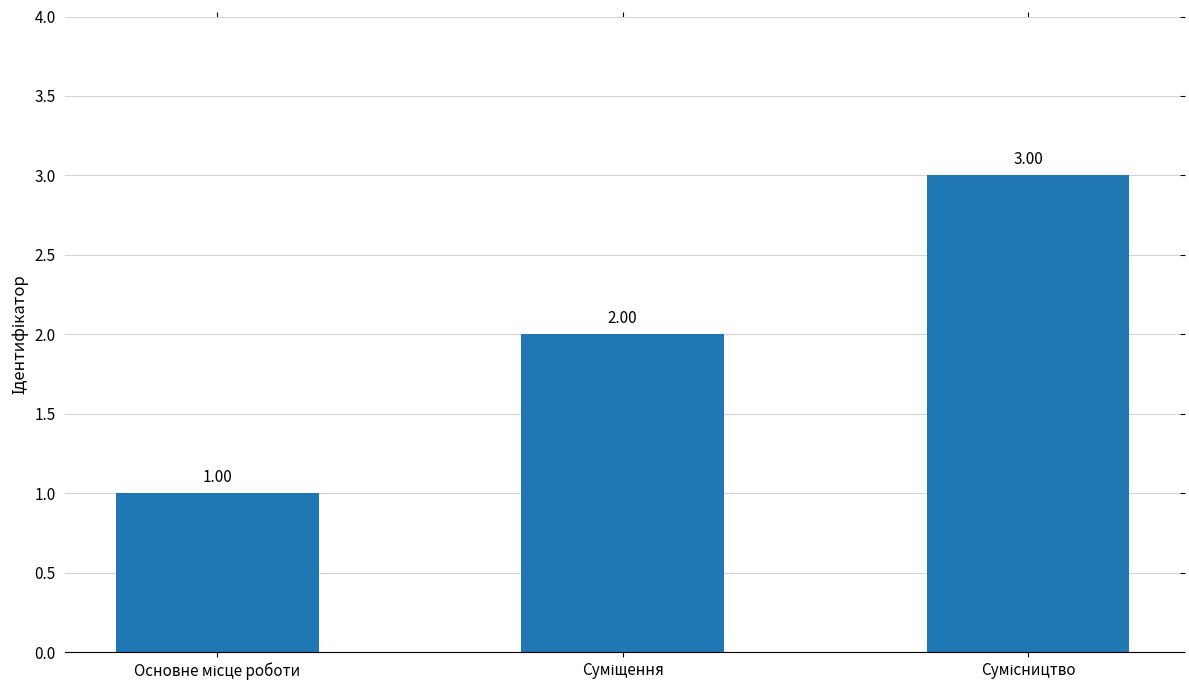

What is the sum of all values?

6